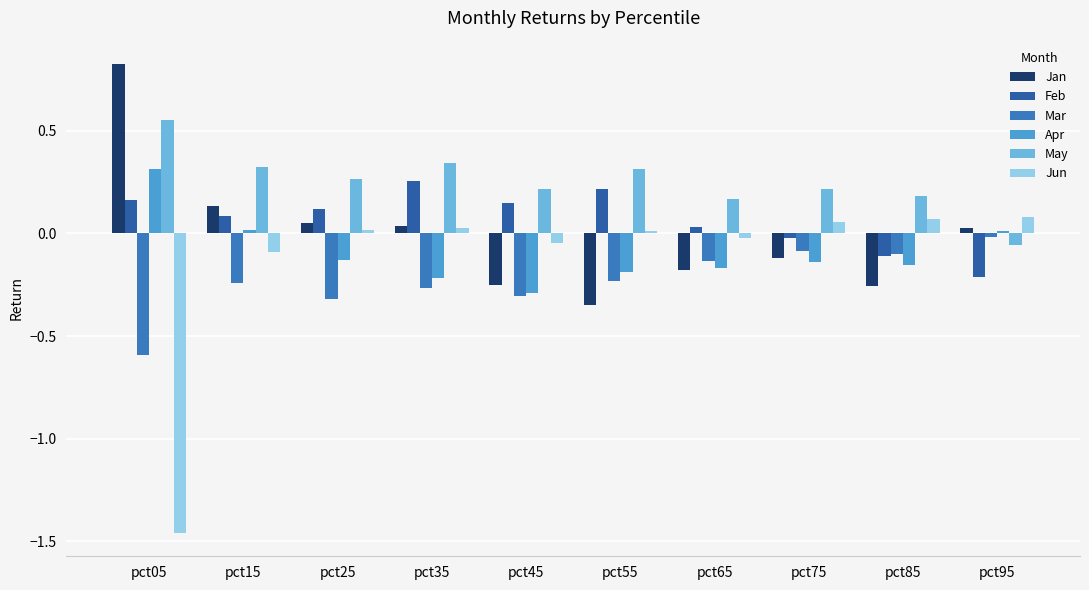

How many values in May are above zero?

9